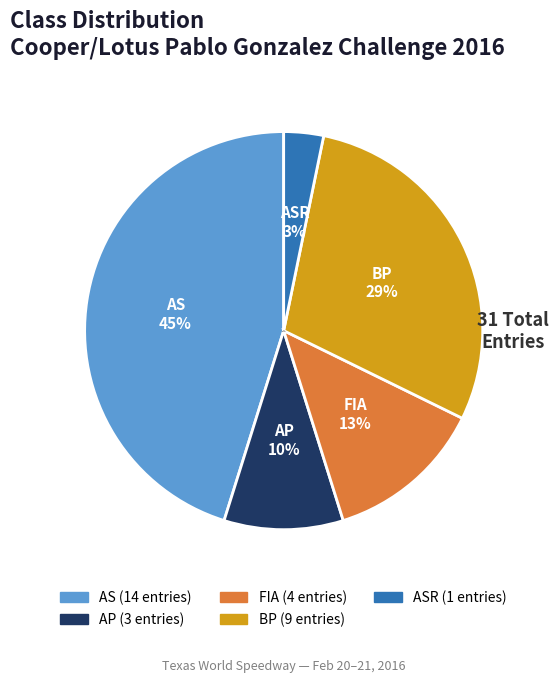

Combined, do ASR and AS account for over 50%?

No